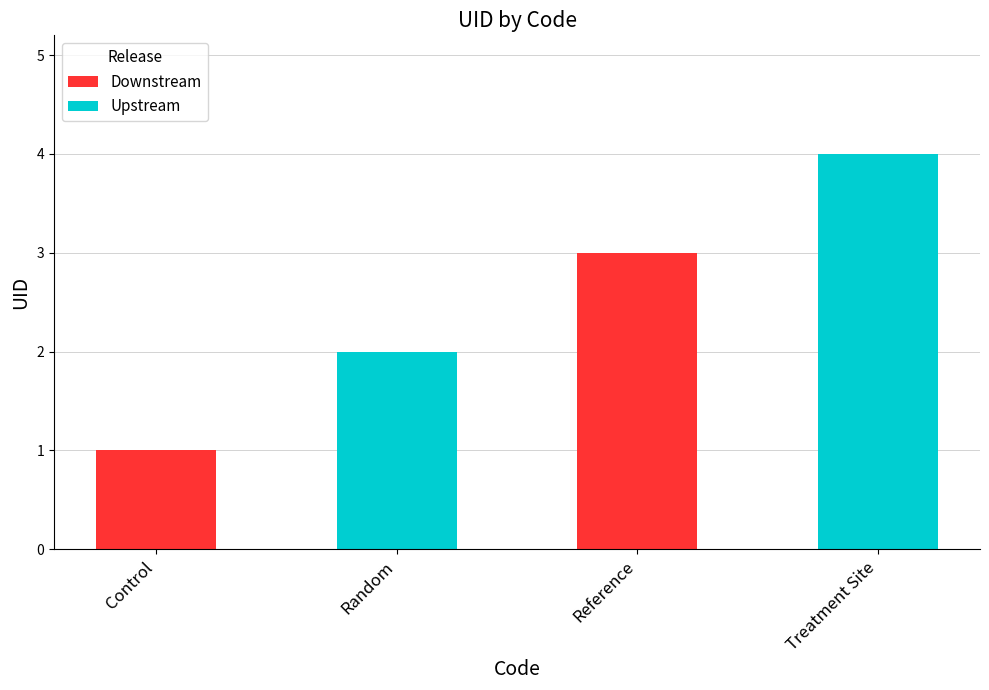

Between Treatment Site and Control, which is larger?

Treatment Site